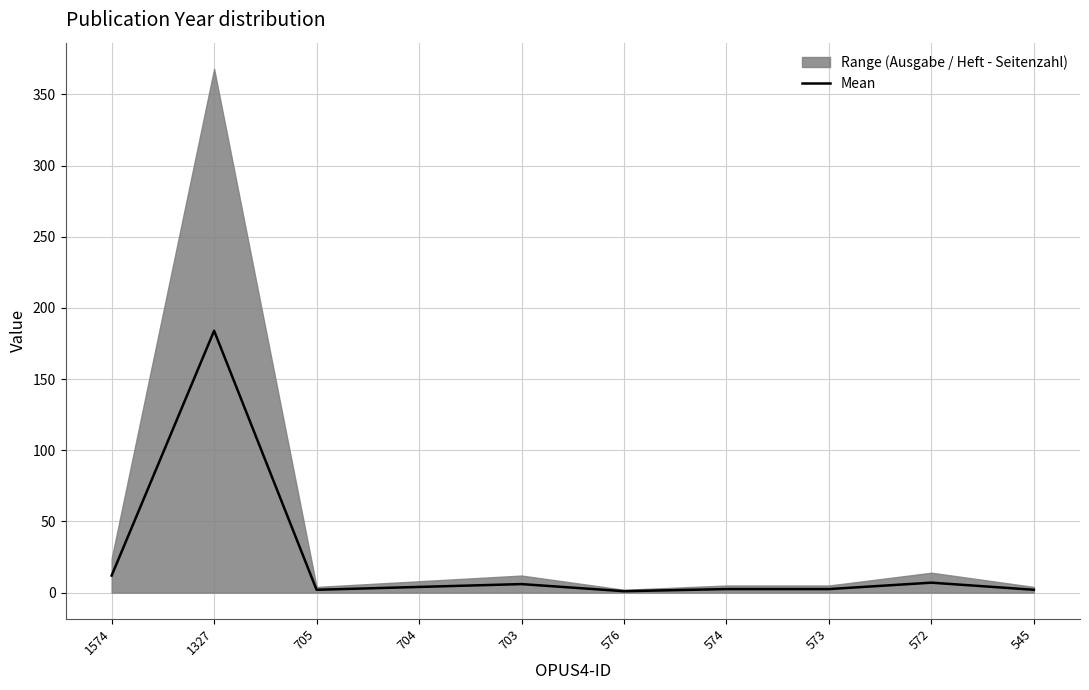

True or false: the data has more than 2 interior local peaks.

True